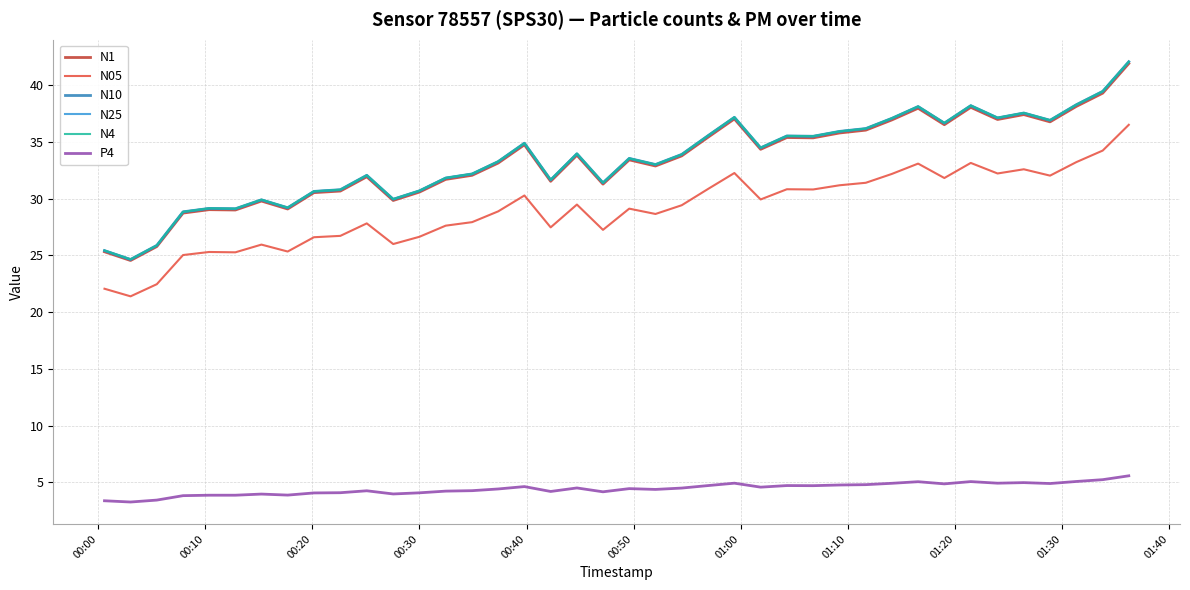

What is the maximum value for N4?

42.1